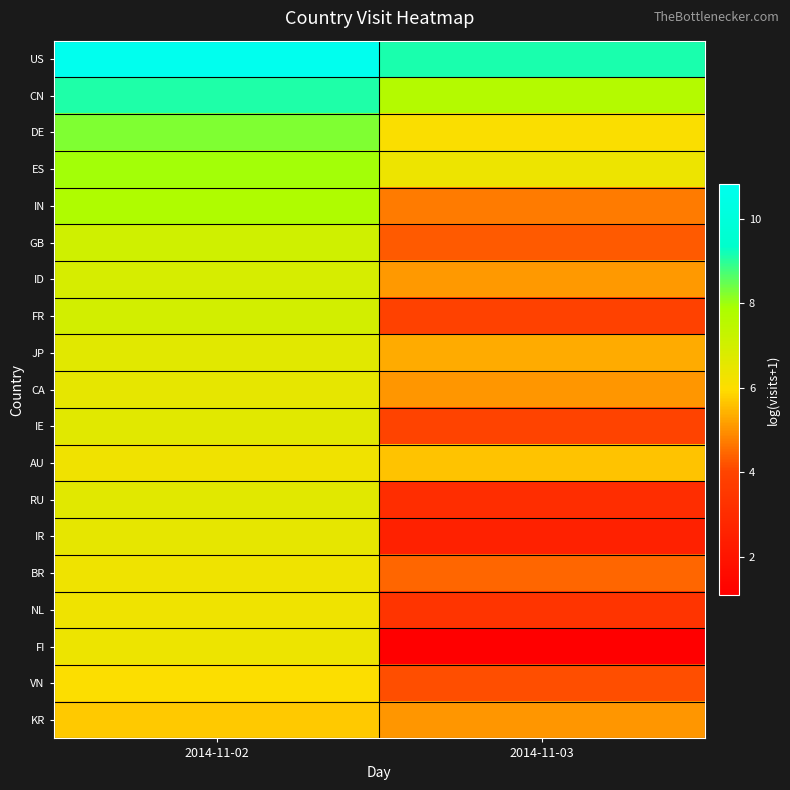

How many categories are shown in the chart?

2